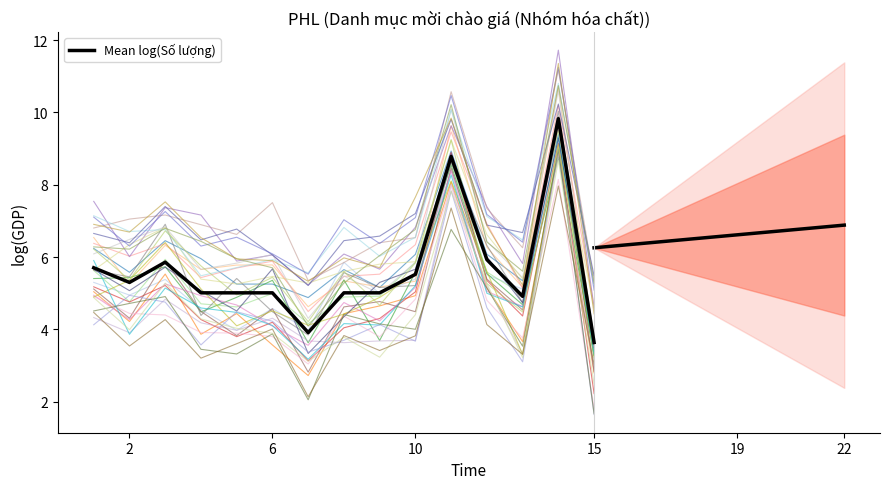

What is the greatest value displayed?

9.8